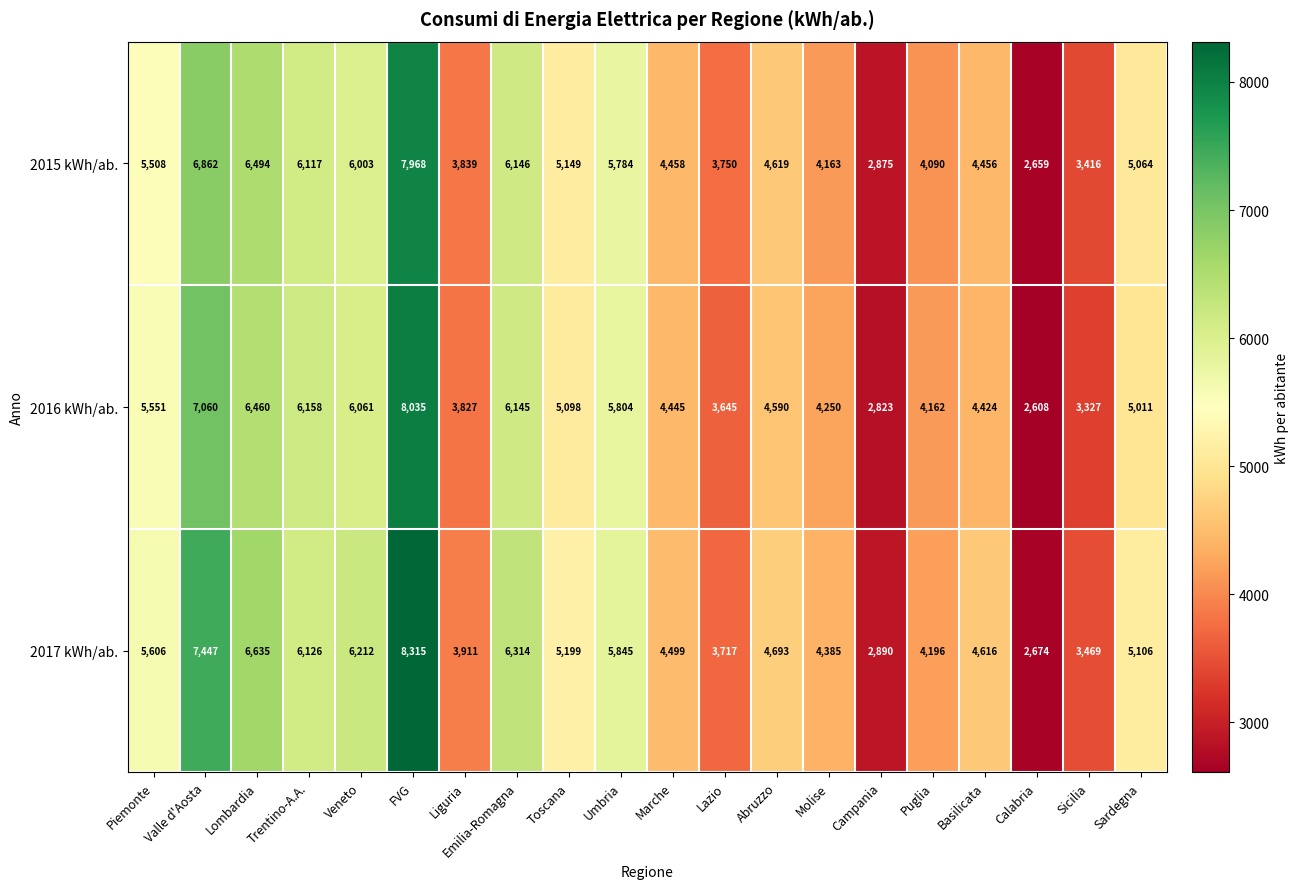

At how many categories does at least one series exceed 5766?

7